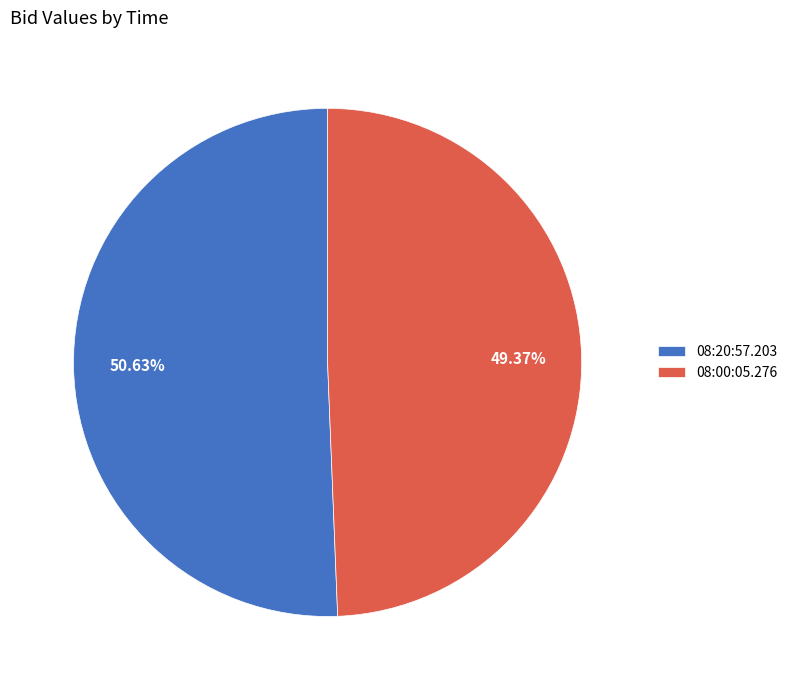

Is there any slice that represents more than half of the pie?

Yes